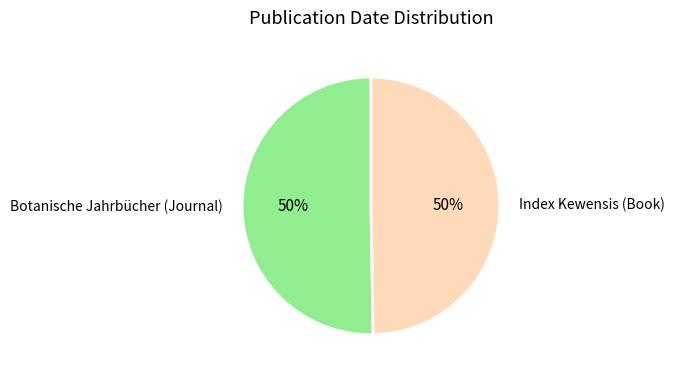

To the nearest percent, what is the average slice percentage?

50%